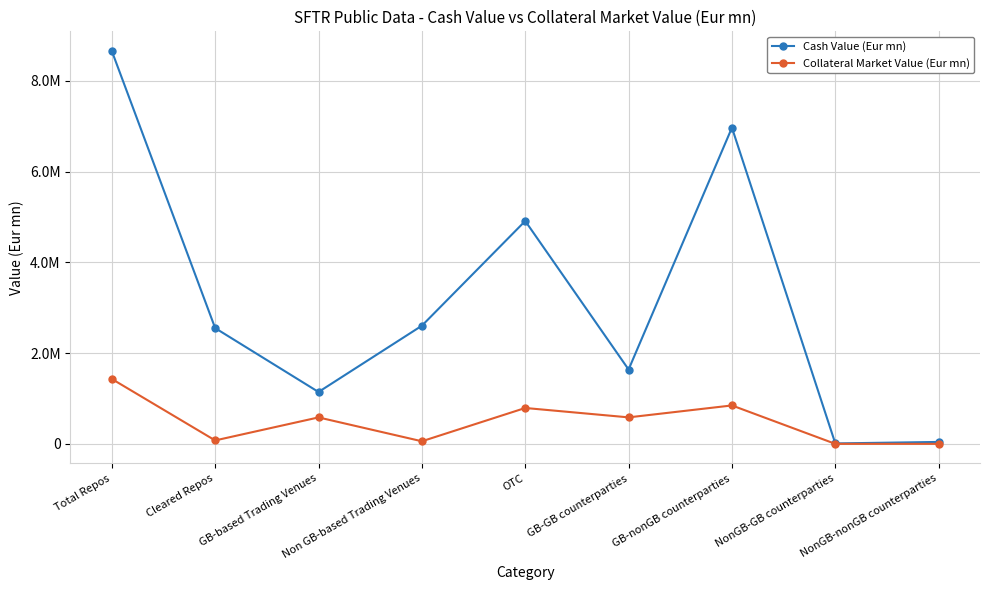

What is the total value across all series at Total Repos?

10087525.6